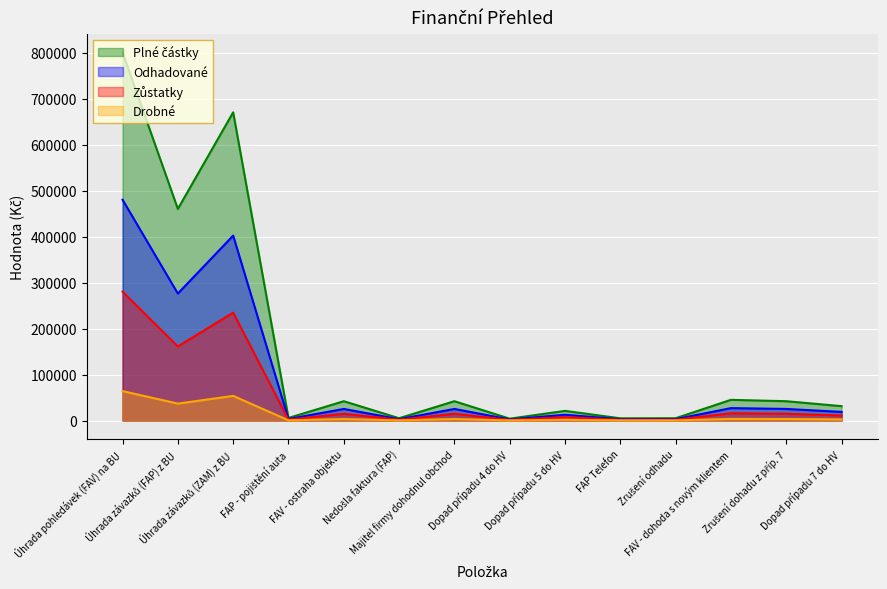

What is the approximate value at Úhrada závazků (FAP) z BU?

276000.0